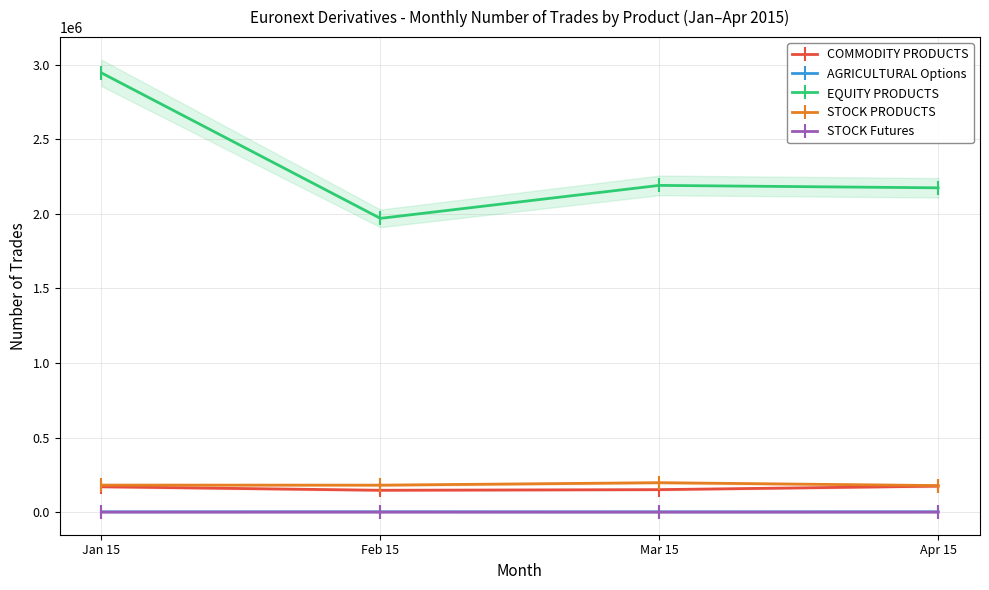

What is the label of the 1st point from the right?

Apr 15